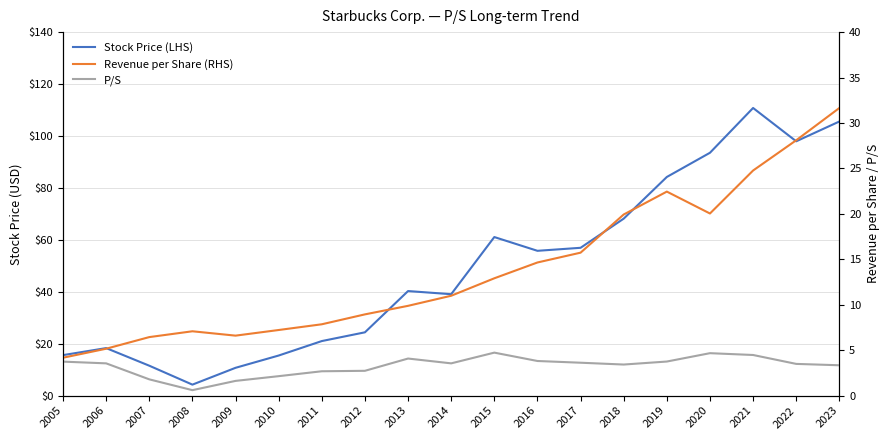

What is the maximum value shown in the chart?

110.8